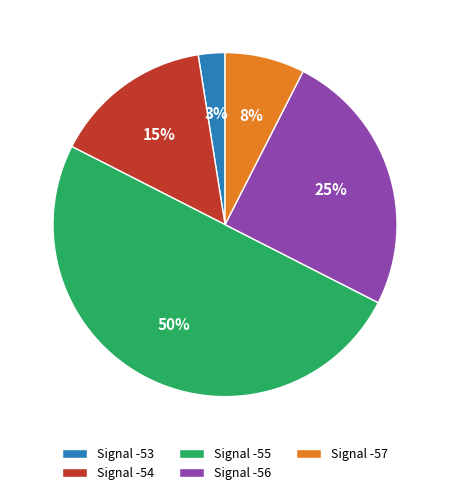

What percentage is the Signal -56 slice, to the nearest percent?

25%